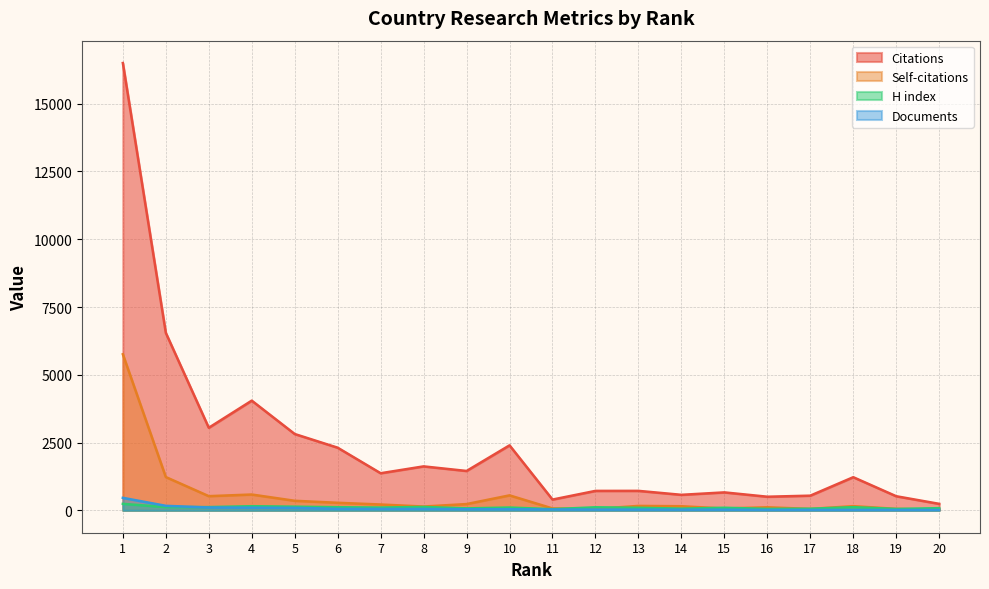

Between 3 and 16, which series saw the biggest shift?

Citations